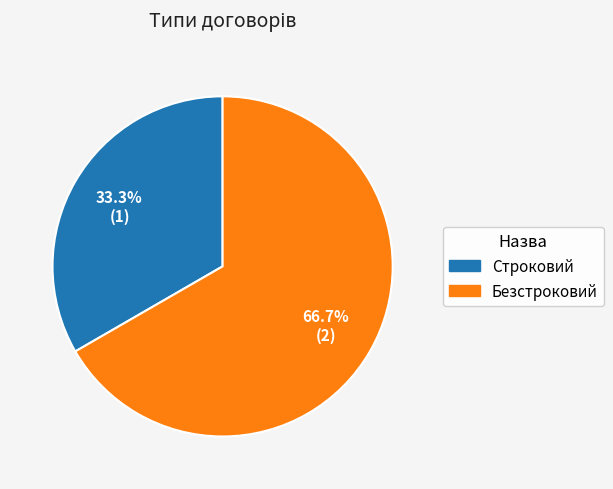

Which category has the smallest portion of the pie?

Строковий